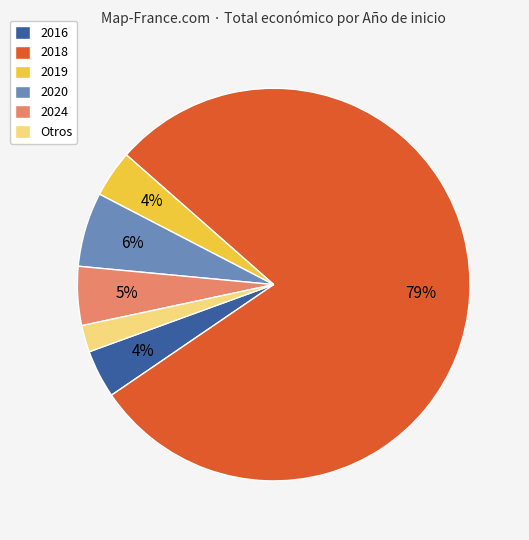

Does 2016 represent more than half of the total?

No